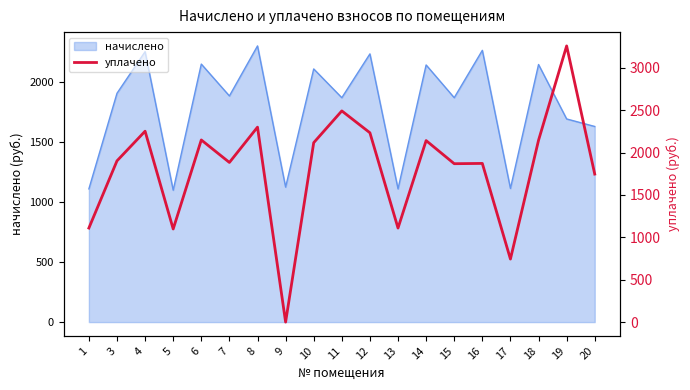

What is the value of the 11th point from the left?

2234.3